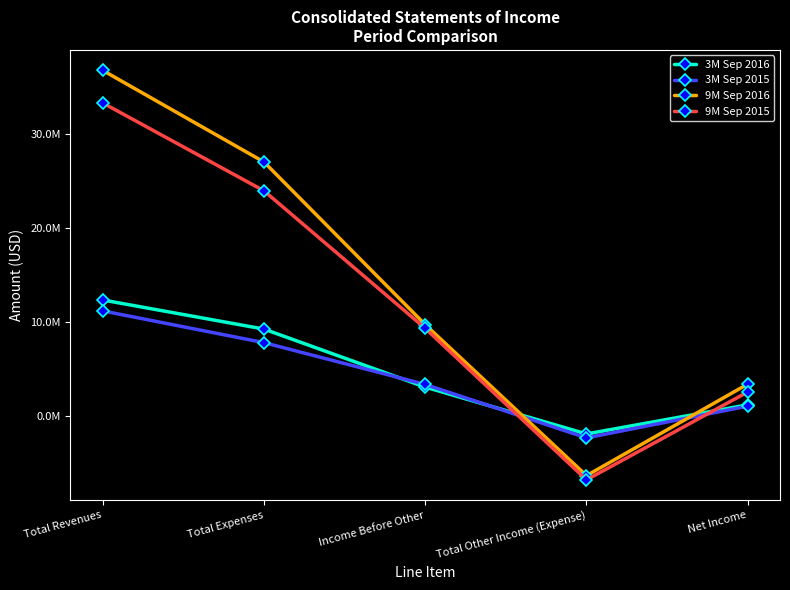

What is the label of the 5th point from the left?

Net Income